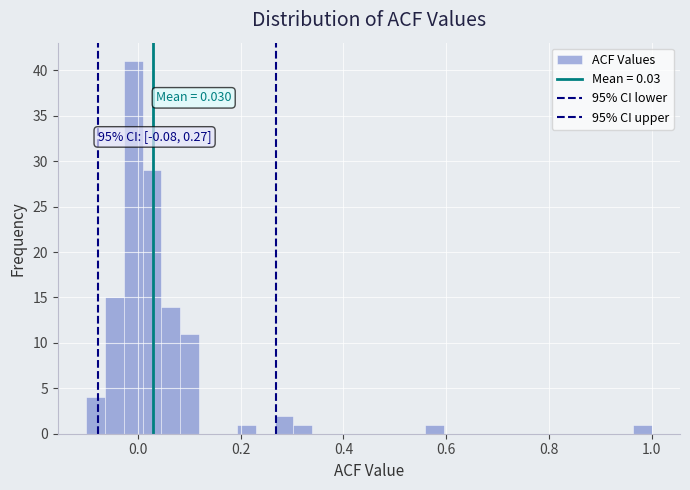

Around what value on the x-axis is the tallest bar? Give the approximate position of its centre, as read against the axis.

0.00